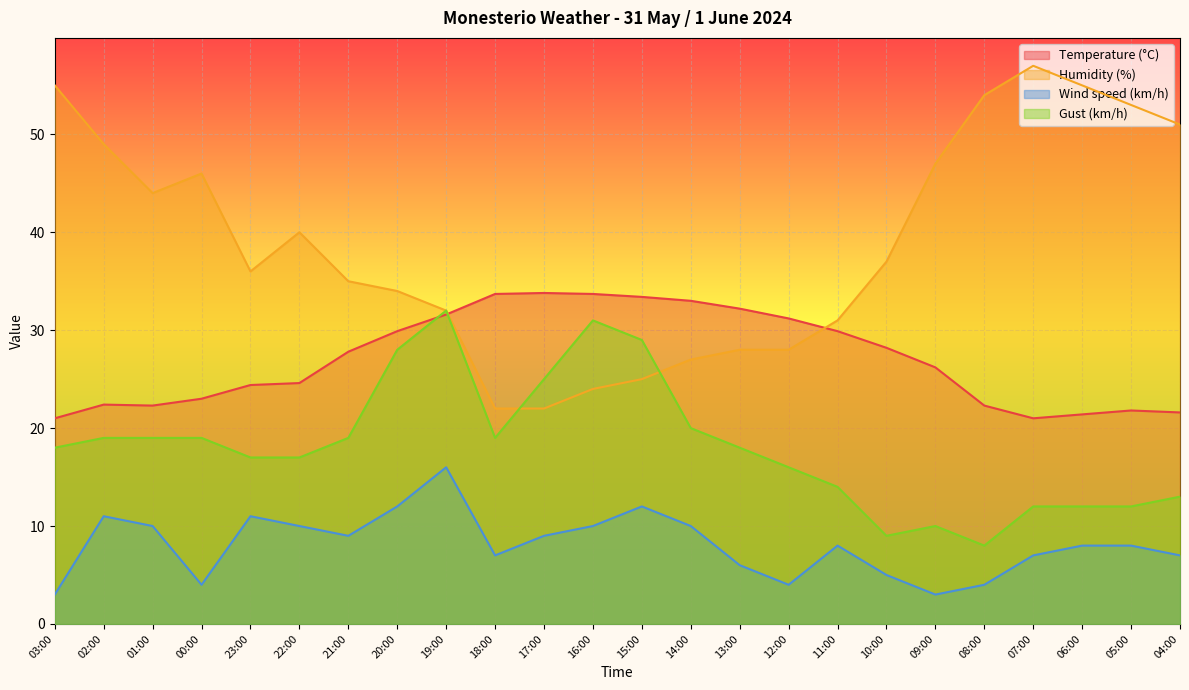

What is the total value across all series at 21:00?

90.8